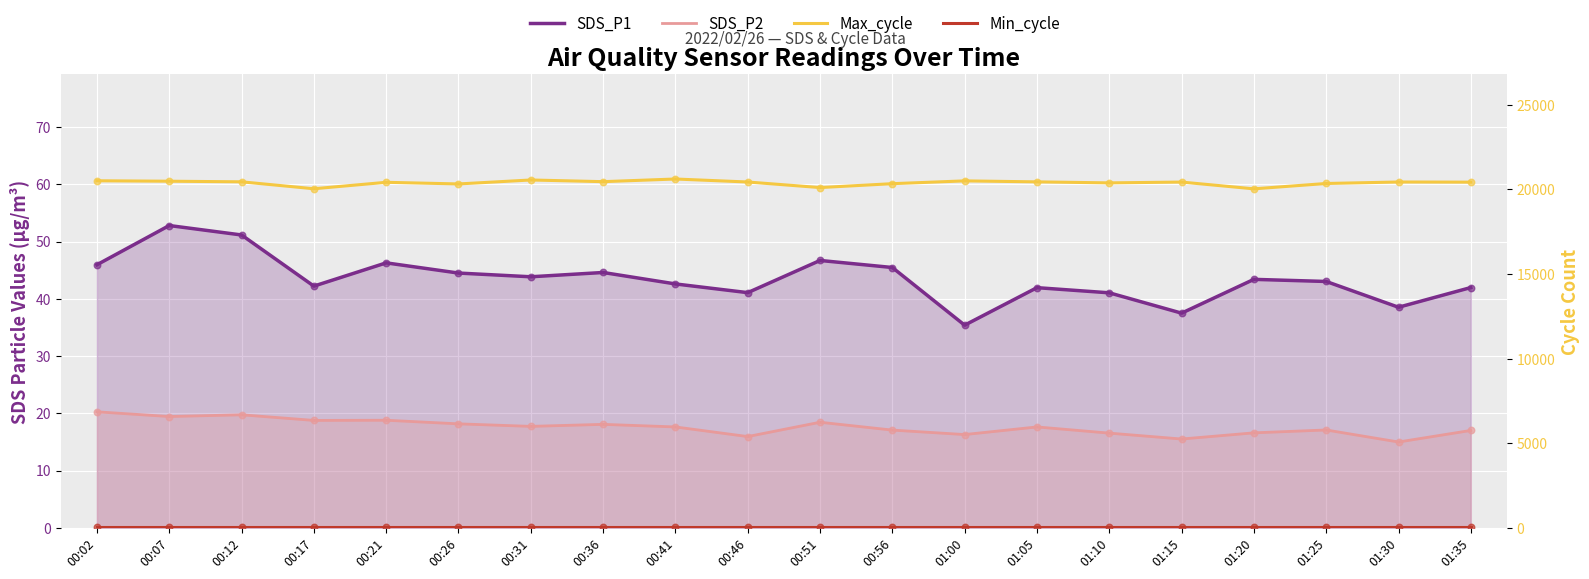

Which series contains the highest Y value?

Max_cycle